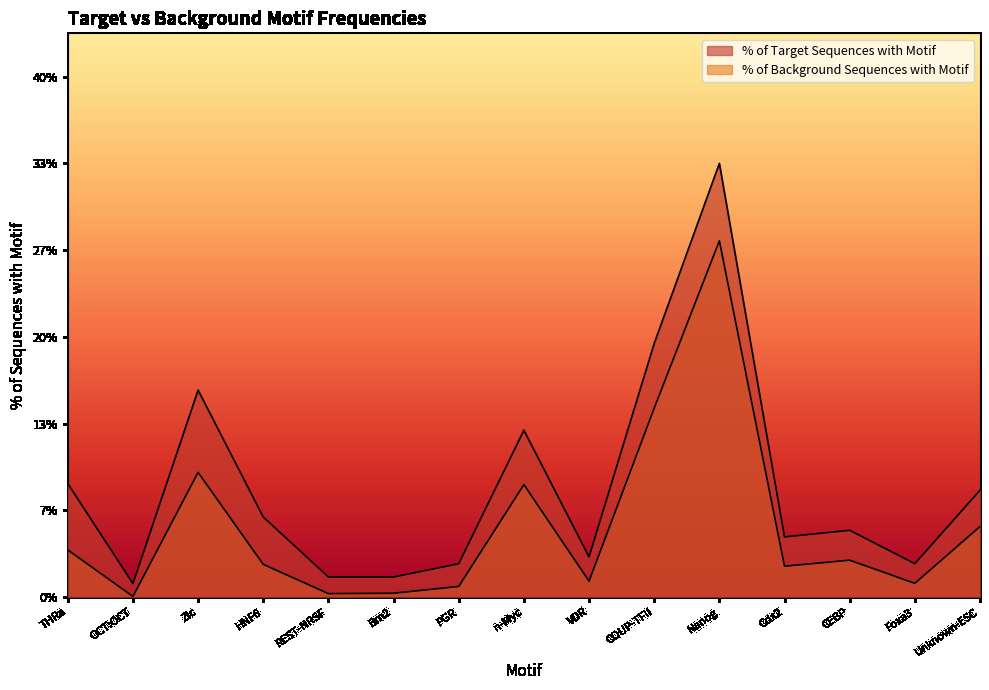

List the series in order of their peak value, highest first.

% of Target Sequences with Motif, % of Background Sequences with Motif